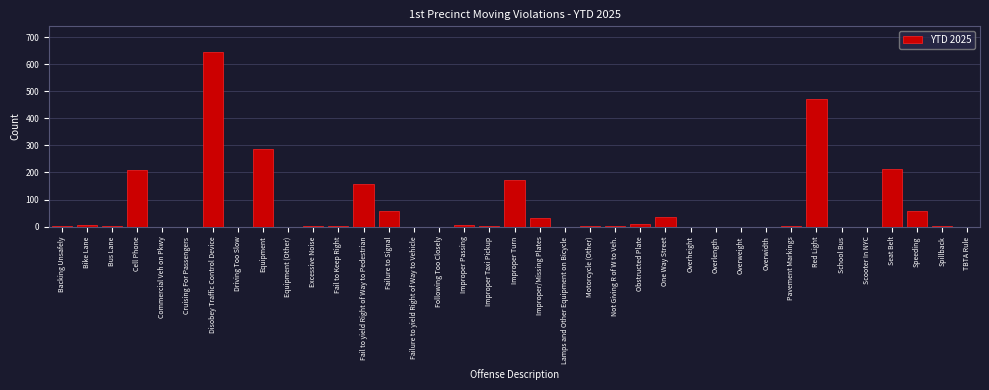

Is it true that the value at Improper/Missing Plates is 33?

True